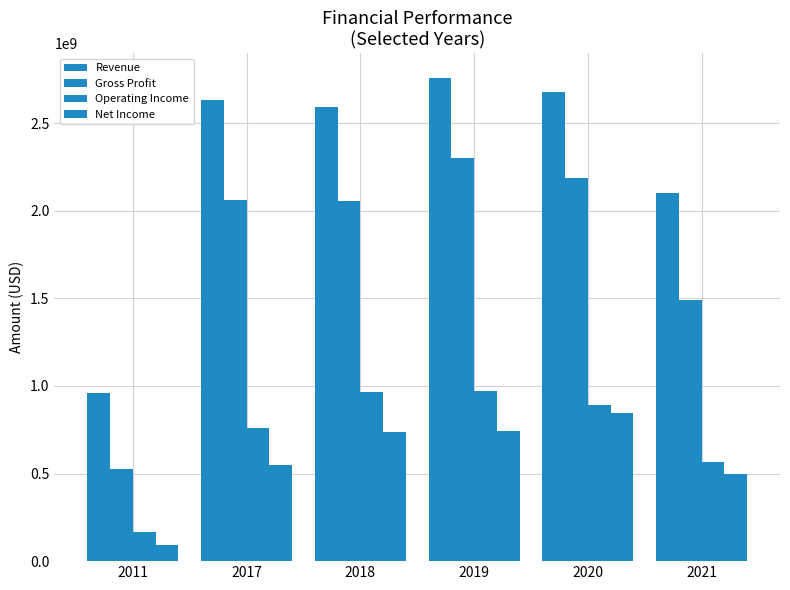

Where does the Gross Profit series first go above 2063605558?

2019